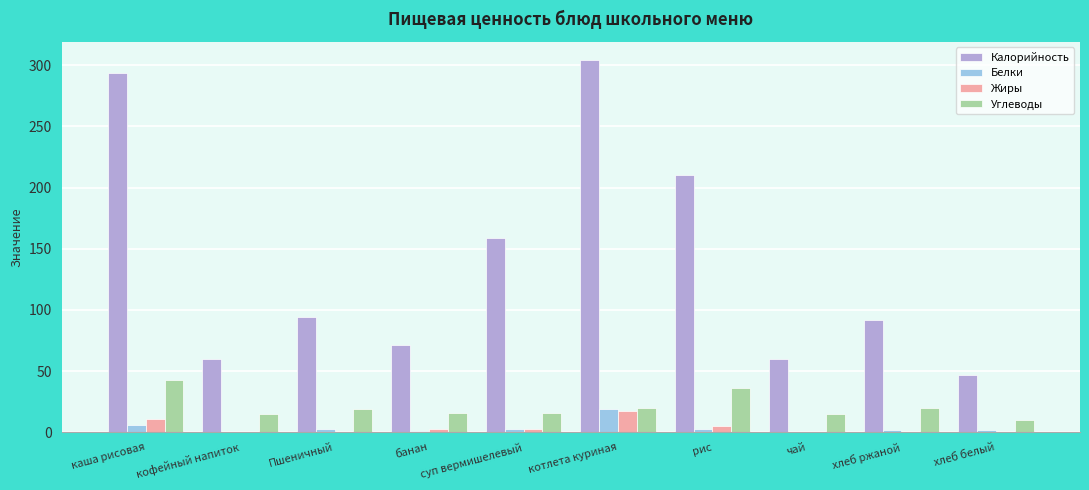

Which series changed the most between кофейный напиток and Пшеничный?

Калорийность